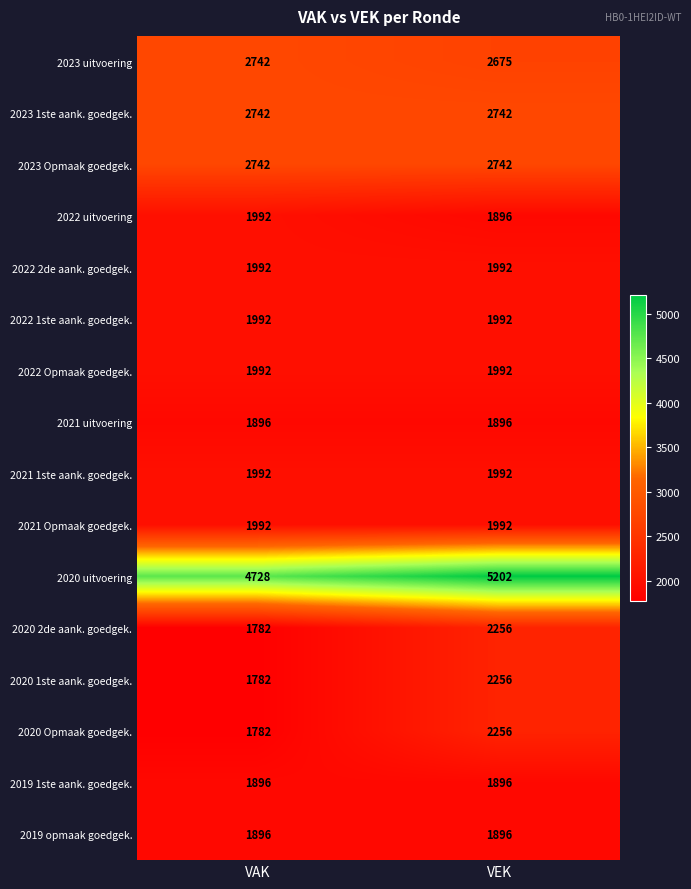

What is the spread (max minus min) of values at VEK?

3306